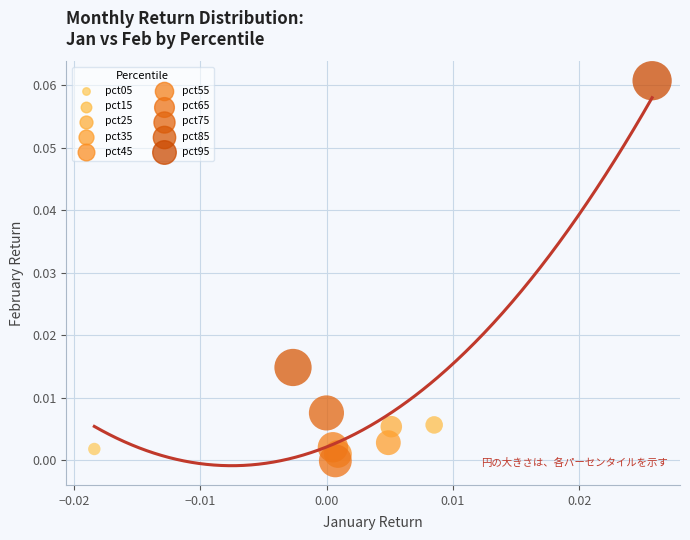

Which series reaches the minimum Y coordinate?

pct65